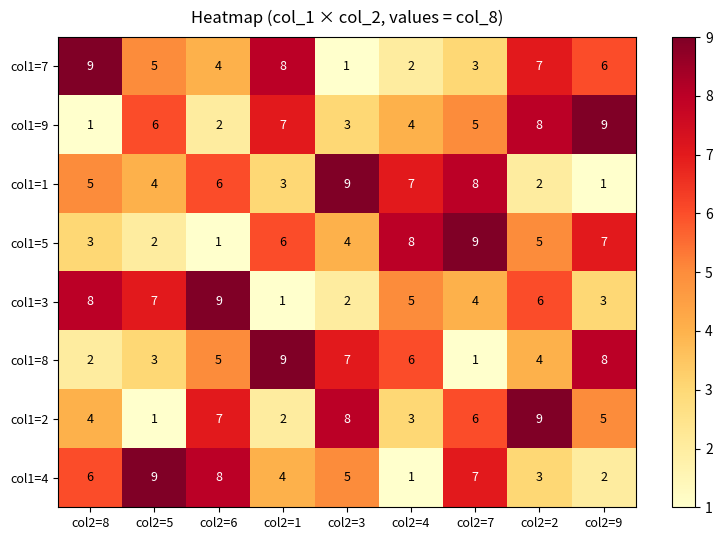

At which label does col1=3 reach its minimum?

col2=1